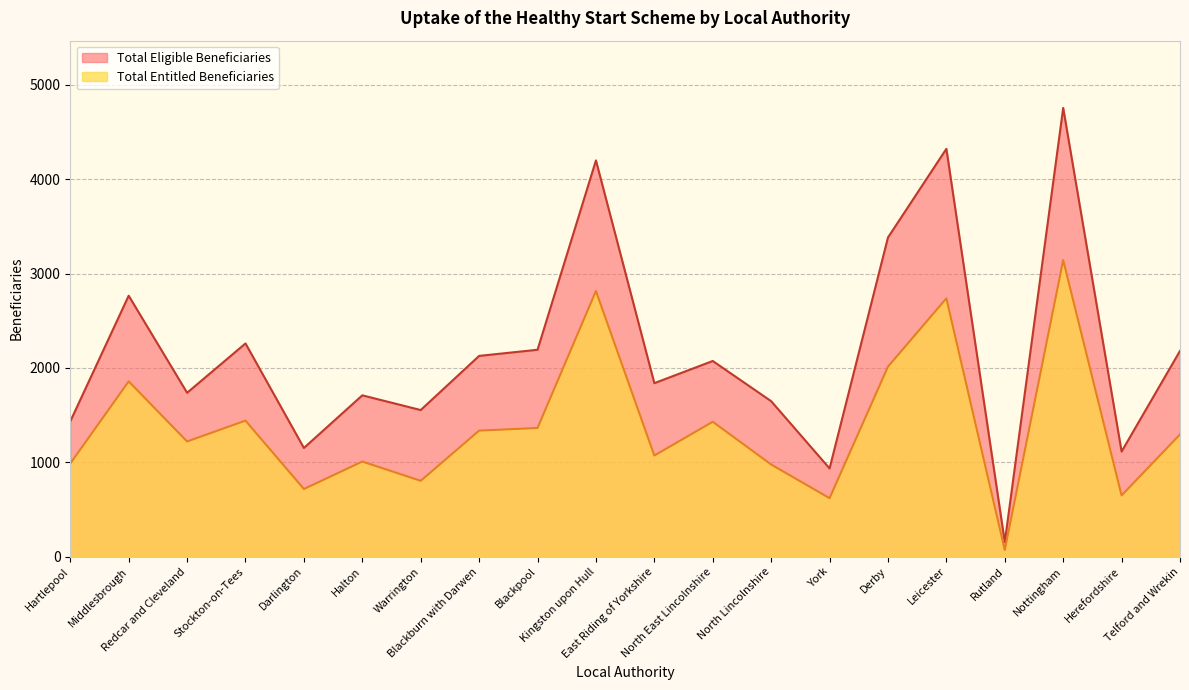

How many lines are shown in the chart?

2